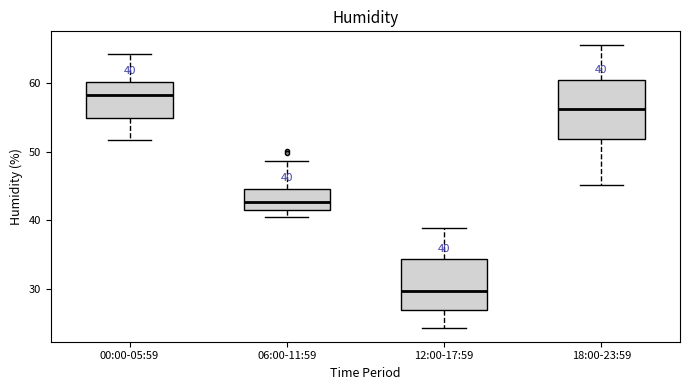

Which box is the tallest, from its lower edge to its upper edge?

18:00-23:59